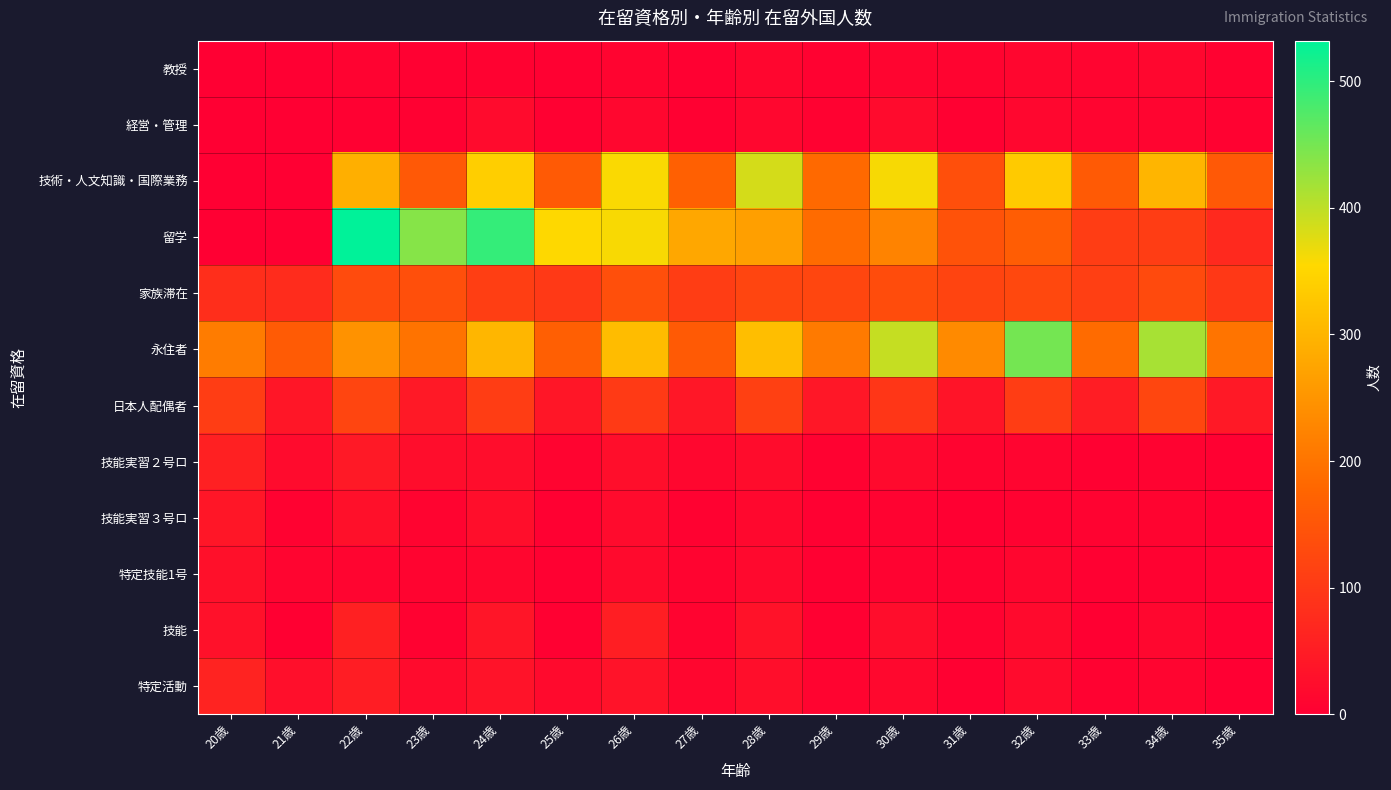

Reading right to left, extract all data points from this chart.

教授: 35歳=5	34歳=14	33歳=10	32歳=12	31歳=8	30歳=11	29歳=6	28歳=12	27歳=3	26歳=9	25歳=3	24歳=6	23歳=4	22歳=7	21歳=0	20歳=0
経営・管理: 35歳=6	34歳=11	33歳=10	32歳=14	31歳=4	30歳=21	29歳=6	28歳=13	27歳=4	26歳=14	25歳=3	24歳=20	23歳=3	22歳=4	21歳=0	20歳=0
技術・人文知識・国際業務: 35歳=155	34歳=301	33歳=157	32歳=332	31歳=139	30歳=360	29歳=183	28歳=384	27歳=168	26歳=358	25歳=157	24歳=339	23歳=155	22歳=290	21歳=0	20歳=0
留学: 35歳=72	34歳=107	33歳=108	32歳=163	31歳=144	30歳=223	29歳=185	28歳=267	27歳=278	26歳=359	25歳=355	24歳=495	23歳=438	22歳=532	21歳=0	20歳=0
家族滞在: 35歳=99	34歳=129	33歳=111	32歳=126	31歳=119	30歳=134	29歳=122	28歳=121	27歳=106	26歳=139	25歳=100	24歳=110	23歳=139	22歳=131	21歳=78	20歳=81
永住者: 35歳=200	34歳=415	33歳=187	32歳=450	31歳=233	30歳=394	29歳=209	28歳=314	27歳=157	26歳=311	25歳=166	24歳=302	23歳=198	22歳=246	21歳=160	20歳=212
日本人配偶者: 35歳=44	34歳=122	33歳=51	32歳=107	31歳=37	30歳=95	29歳=42	28歳=112	27歳=41	26歳=102	25歳=39	24歳=107	23歳=44	22歳=121	21歳=39	20歳=107
技能実習２号ロ: 35歳=3	34歳=7	33歳=3	32歳=10	31歳=9	30歳=19	29歳=6	28歳=22	27歳=14	26歳=25	25歳=9	24歳=23	23歳=23	22歳=44	21歳=20	20歳=57
技能実習３号ロ: 35歳=2	34歳=8	33歳=7	32歳=6	31歳=2	30歳=7	29歳=3	28歳=16	27歳=5	26歳=21	25歳=4	24歳=25	23歳=8	22歳=30	21歳=5	20歳=39
特定技能1号: 35歳=5	34歳=5	33歳=4	32歳=12	31歳=5	30歳=7	29歳=4	28歳=17	27歳=9	26歳=19	25歳=3	24歳=12	23歳=9	22歳=10	21歳=11	20歳=29
技能: 35歳=3	34歳=14	33歳=2	32歳=18	31歳=7	30歳=24	29歳=3	28歳=33	27歳=9	26歳=53	25歳=3	24歳=38	23歳=5	22歳=57	21歳=2	20歳=32
特定活動: 35歳=1	34歳=10	33歳=6	32歳=21	31歳=4	30歳=16	29歳=9	28歳=26	27歳=12	26歳=34	25歳=18	24歳=35	23歳=21	22歳=51	21歳=28	20歳=63